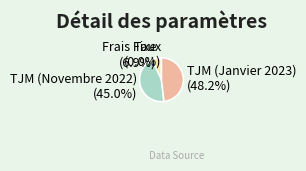

To the nearest percent, what percentage of the pie is TJM (Novembre 2022)?

45%